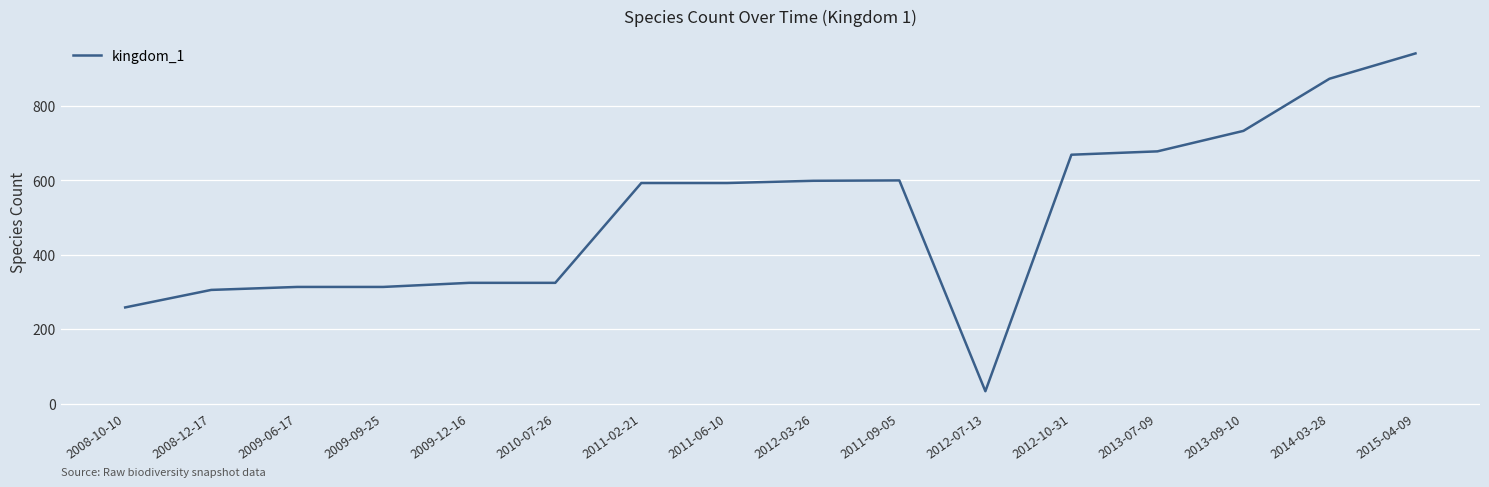

What position from the left is 2011-09-05?

10